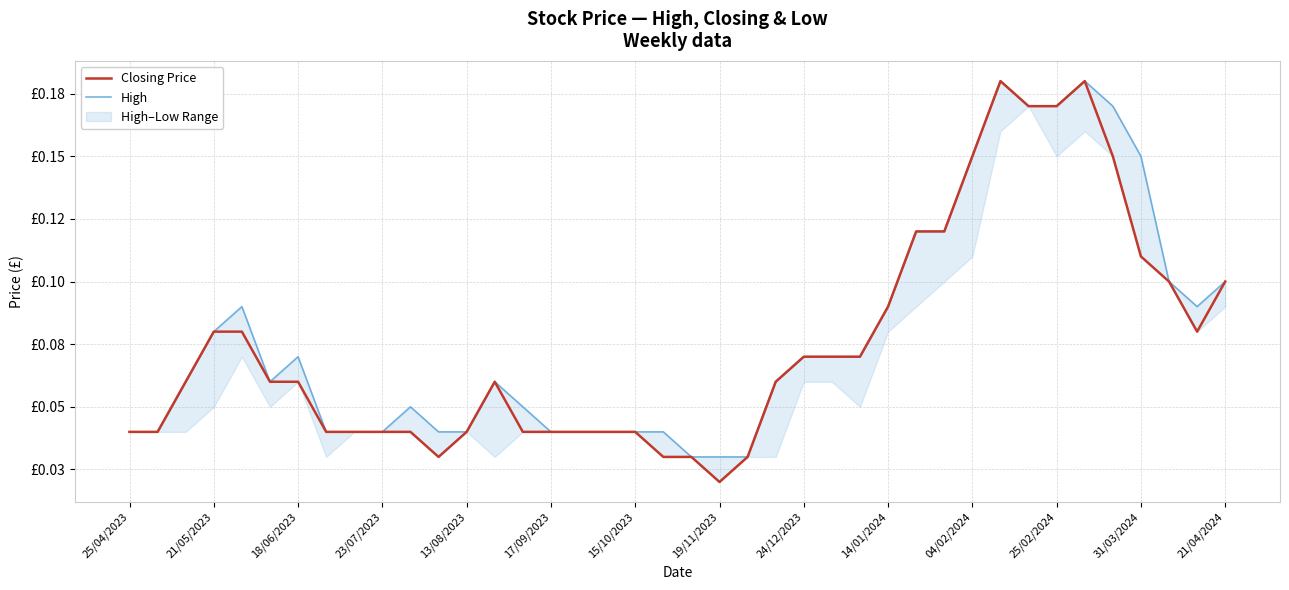

Reading right to left, list all the values displayed in this chart.

Closing Price: 0.1	0.1	0.1	0.1	0.1	0.2	0.2	0.2	0.2	0.1	0.1	0.1	0.1	0.1	0.1	0.1	0.1	0.0	0.0	0.0	0.0	0.0	0.0	0.0	0.0	0.0	0.1	0.0	0.0	0.0	0.0	0.0	0.0	0.1	0.1	0.1	0.1	0.1	0.0	0.0
High: 0.1	0.1	0.1	0.1	0.2	0.2	0.2	0.2	0.2	0.1	0.1	0.1	0.1	0.1	0.1	0.1	0.1	0.0	0.0	0.0	0.0	0.0	0.0	0.0	0.0	0.1	0.1	0.0	0.0	0.1	0.0	0.0	0.0	0.1	0.1	0.1	0.1	0.1	0.0	0.0